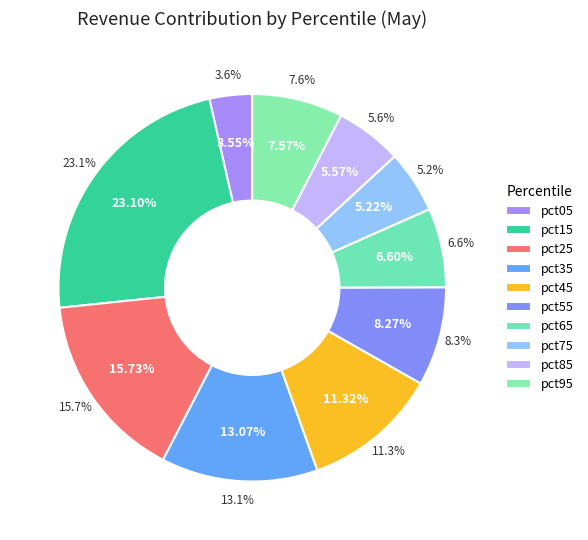

How many slices are in this pie chart?

10